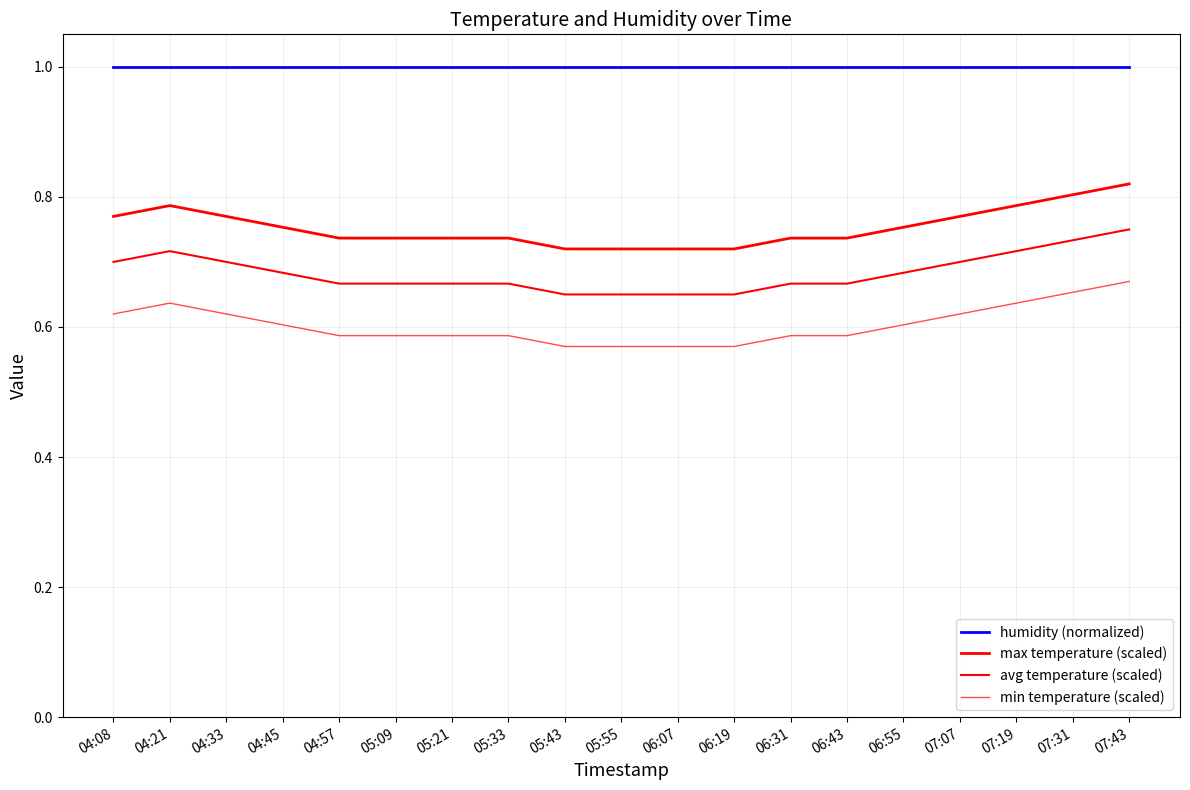

The value of avg temperature (scaled) at 04:57 is 0.4. True or false?

False